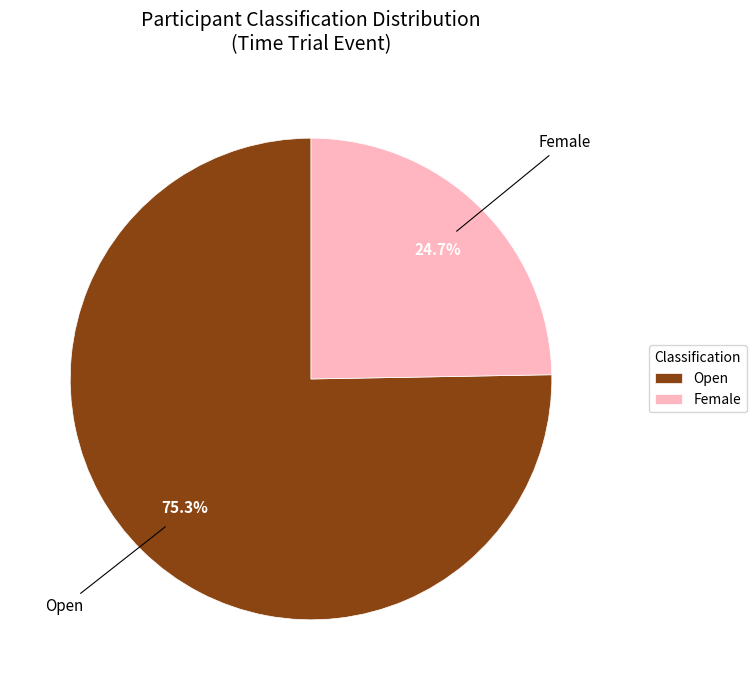

To the nearest percent, what is the average slice percentage?

50%